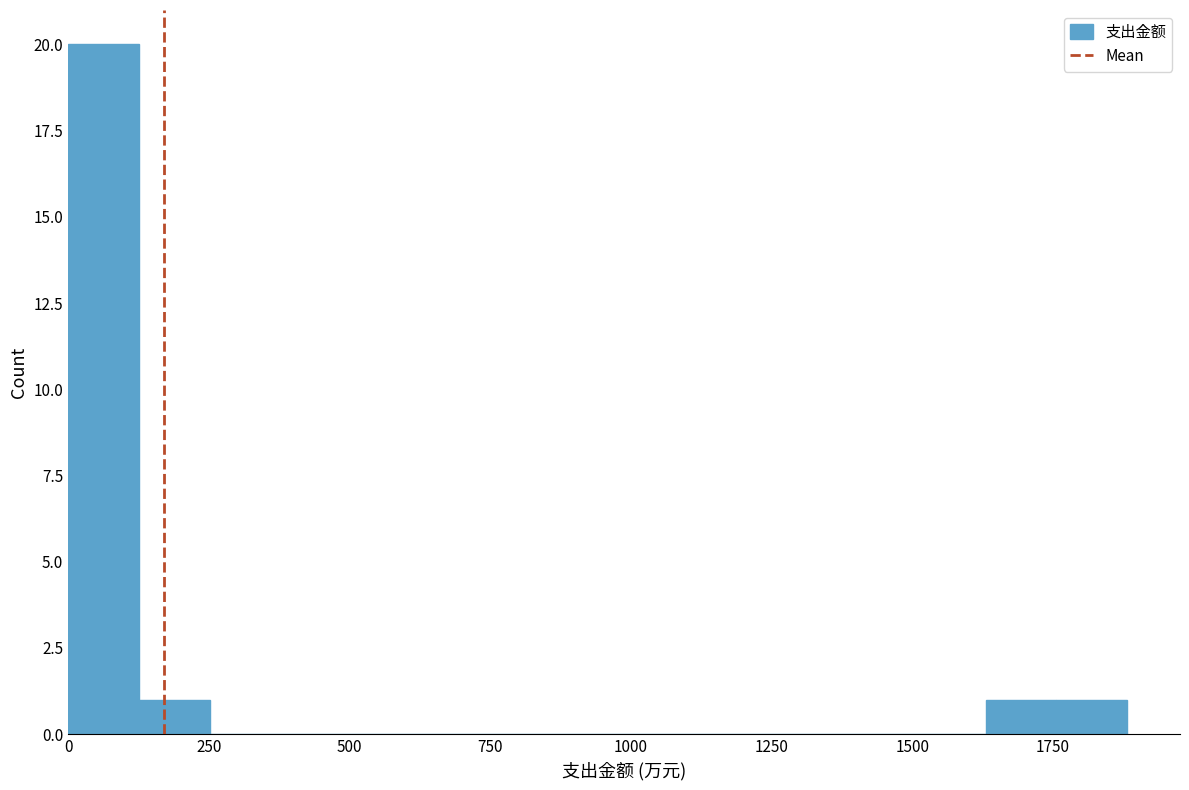

Around what value on the x-axis is the tallest bar? Give the approximate position of its centre, as read against the axis.

50